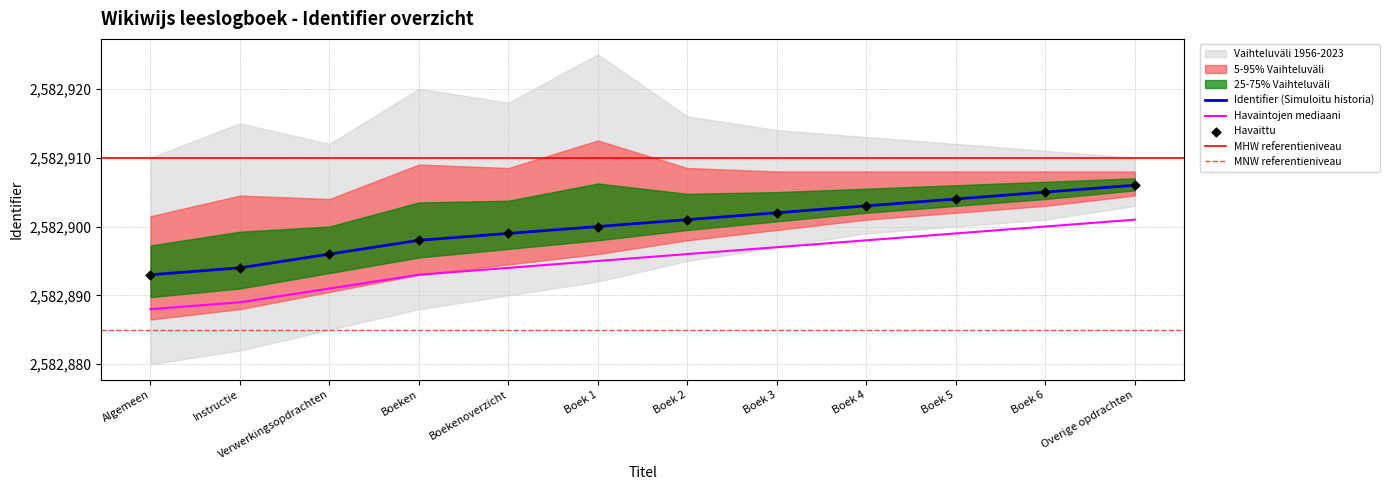

The value of Identifier (Simuloitu historia) at Instructie is 2582894. True or false?

True